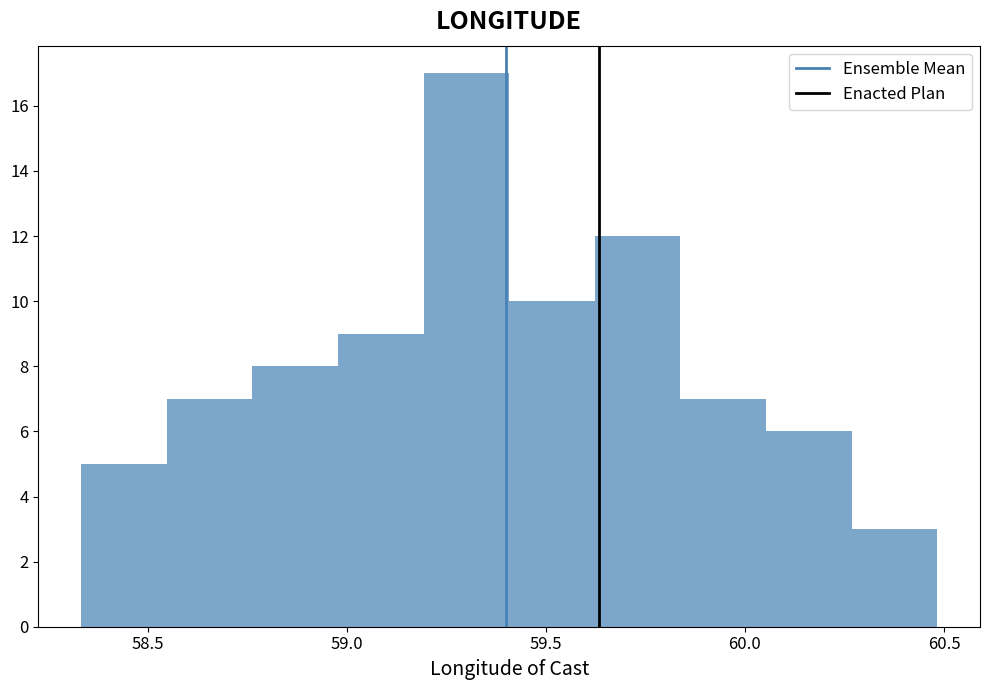

Reading left to right, list every bar in this chart as the range it spans on the x-axis followed by its height. Neither the bar edges nor the heights are printed on the chart, so give them approximately, as read against the axes.

58.35 to 58.55: 5
58.55 to 58.75: 7
58.75 to 59.00: 8
59.00 to 59.20: 9
59.20 to 59.40: 17
59.40 to 59.60: 10
59.60 to 59.85: 12
59.85 to 60.05: 7
60.05 to 60.25: 6
60.25 to 60.50: 3